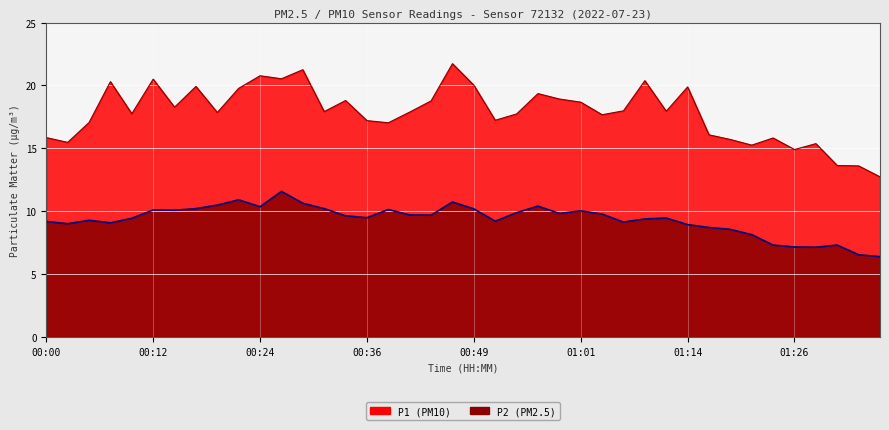

Between 00:05 and 00:59, which is larger?

00:59